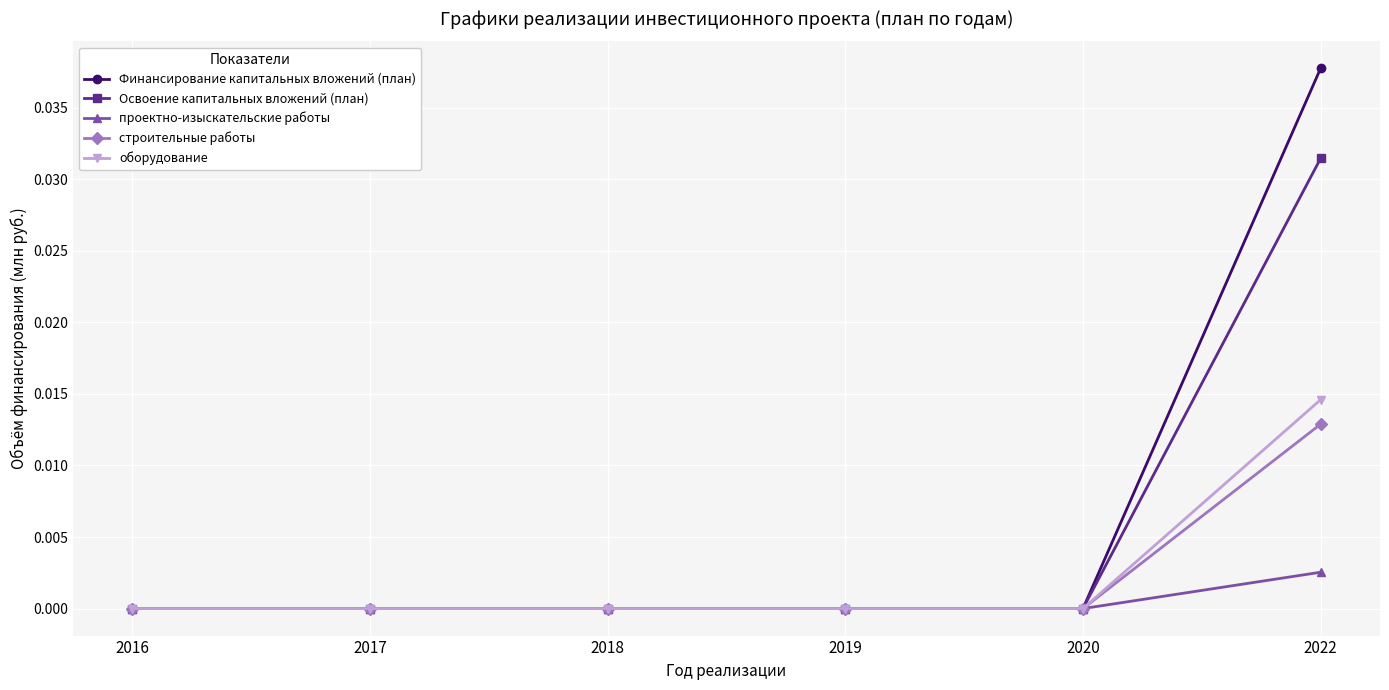

List the series in order of their peak value, lowest first.

проектно-изыскательские работы, строительные работы, оборудование, Освоение капитальных вложений (план), Финансирование капитальных вложений (план)